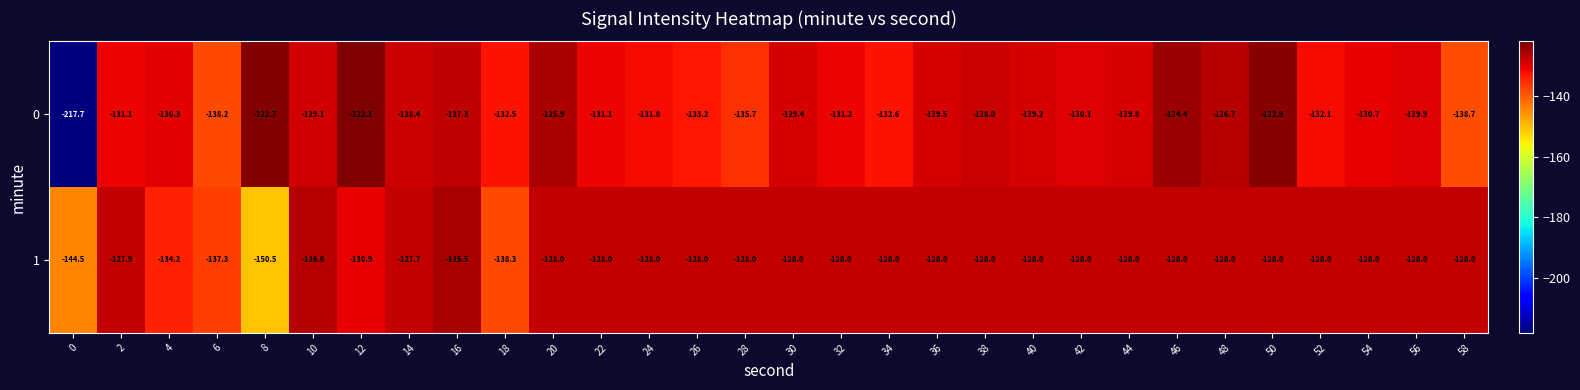

What is the smallest value displayed?

-217.7